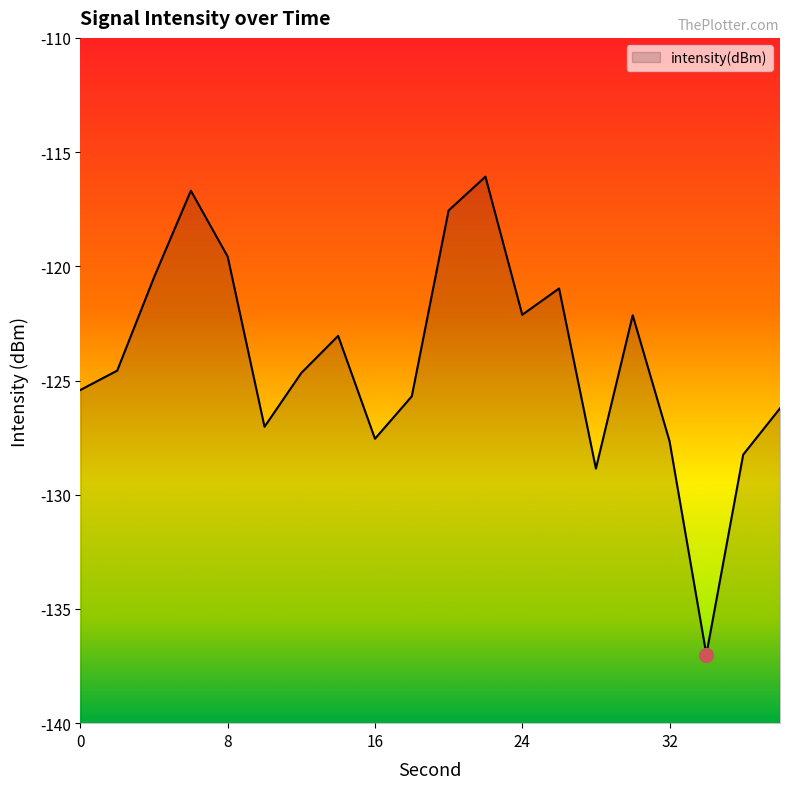

Reading left to right, transcribe all the data shown in this chart.

-125.4	-124.6	-120.5	-116.7	-119.6	-127.0	-124.7	-123.0	-127.5	-125.7	-117.6	-116.1	-122.1	-121.0	-128.9	-122.1	-127.7	-137.0	-128.2	-126.2